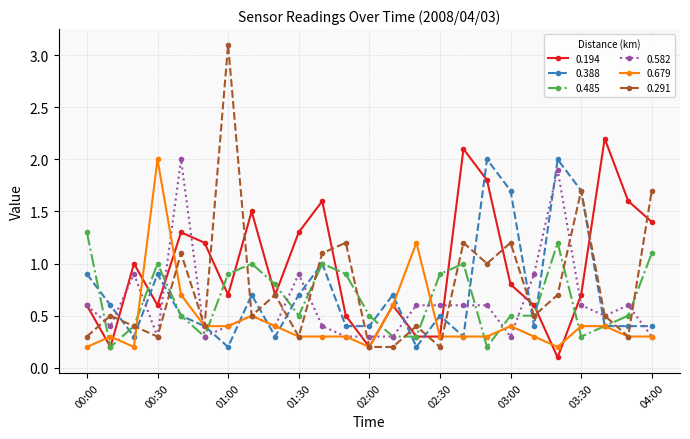

What is the value of the 0.388 point at the 1st from the left?

0.9